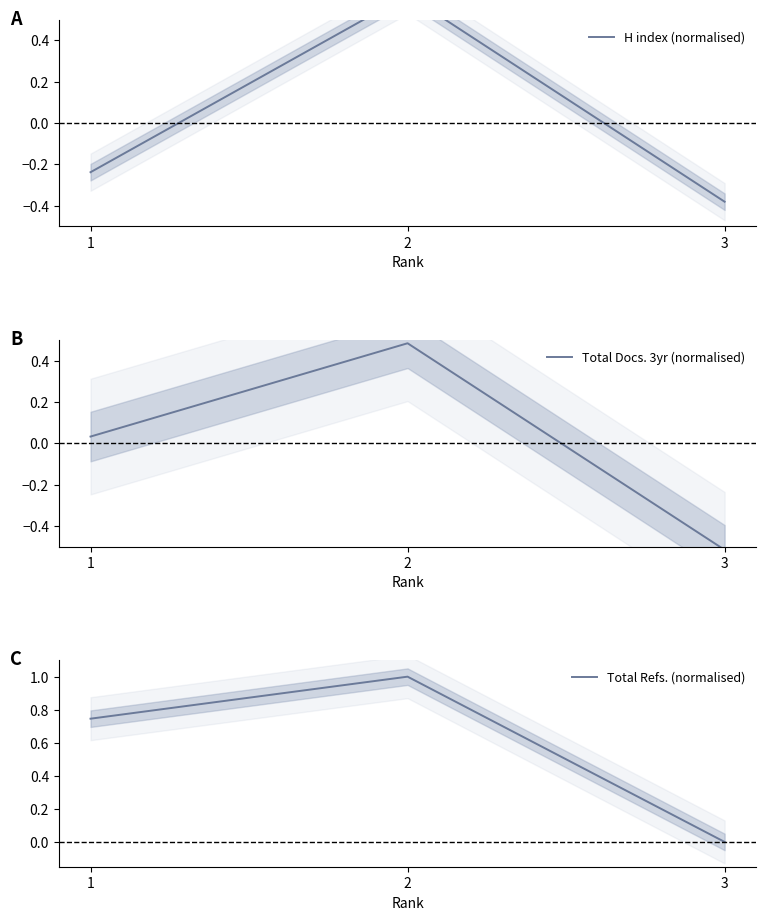

Reading left to right, what are all the values shown in this chart?

H index (normalised): -0.2	0.6	-0.4
Total Docs. 3yr (normalised): 0.0	0.5	-0.5
Total Refs. (normalised): 0.7	1.0	0.0